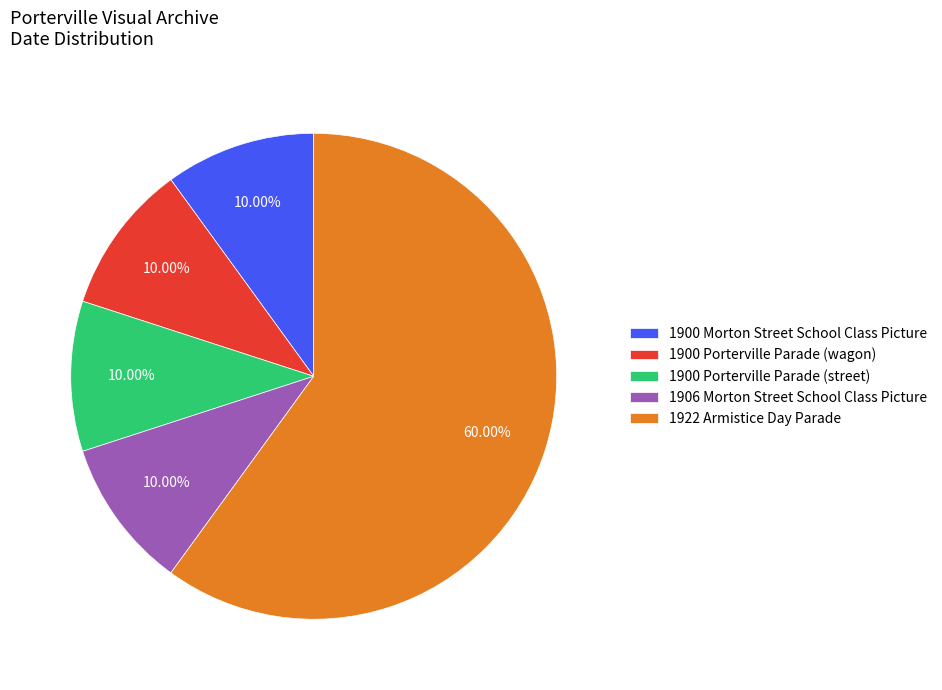

What is the ratio of the value at 1900 Porterville Parade (street) to the value at 1906 Morton Street School Class Picture?

1.0